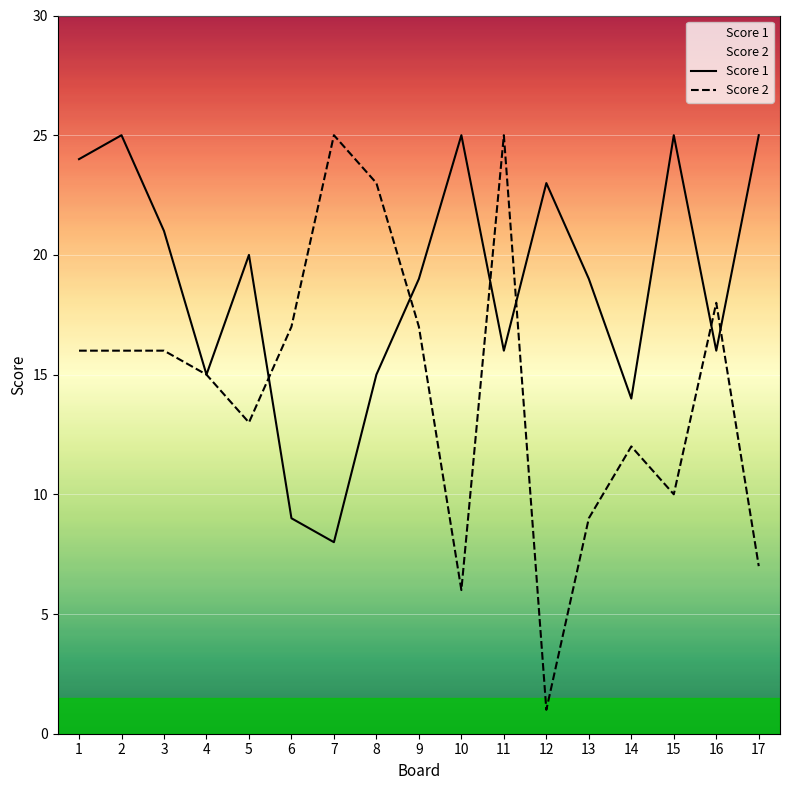

How many lines are shown in the chart?

2